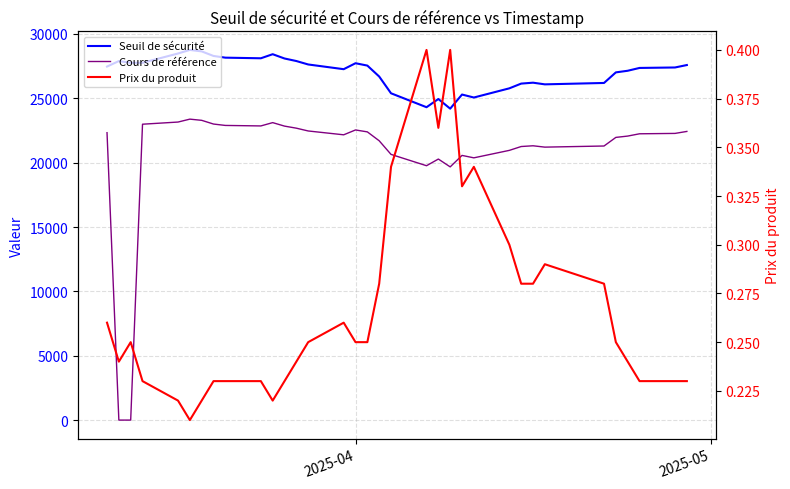

Does the chart display data point markers on the line(s)?

No